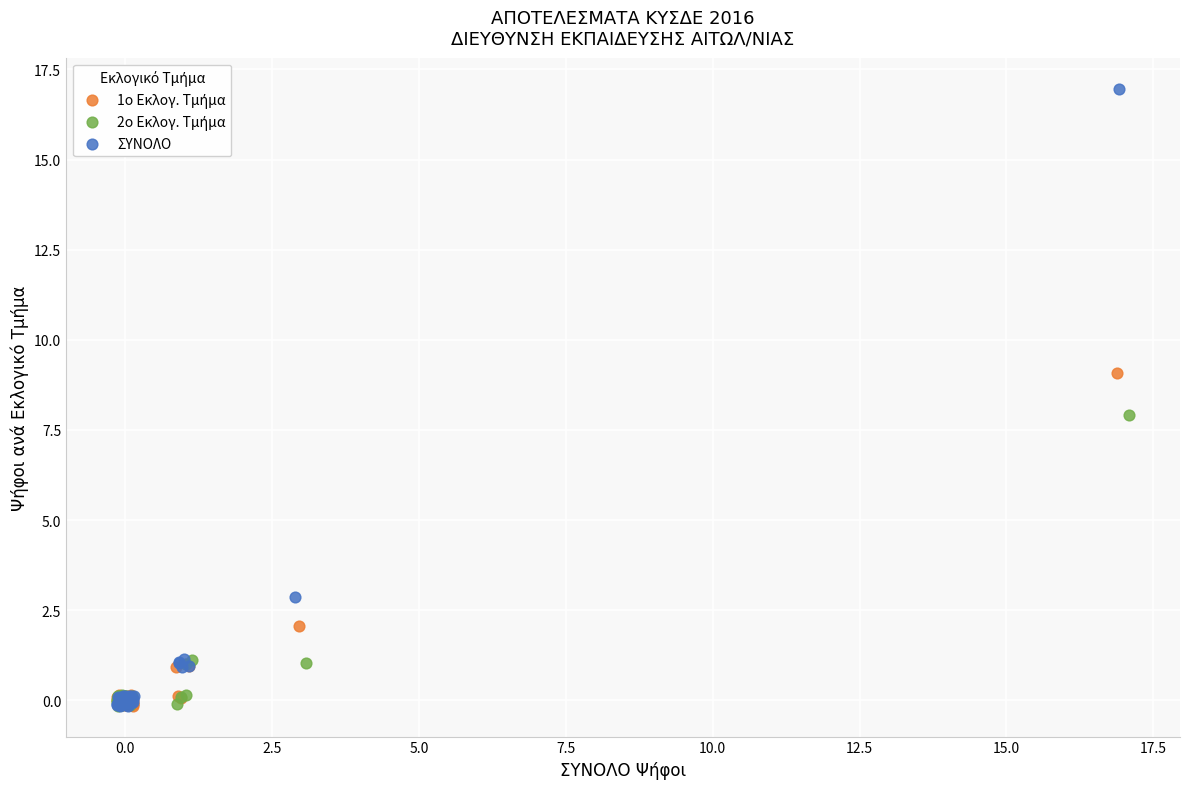

Which series has the widest spread of Y values?

ΣΥΝΟΛΟ